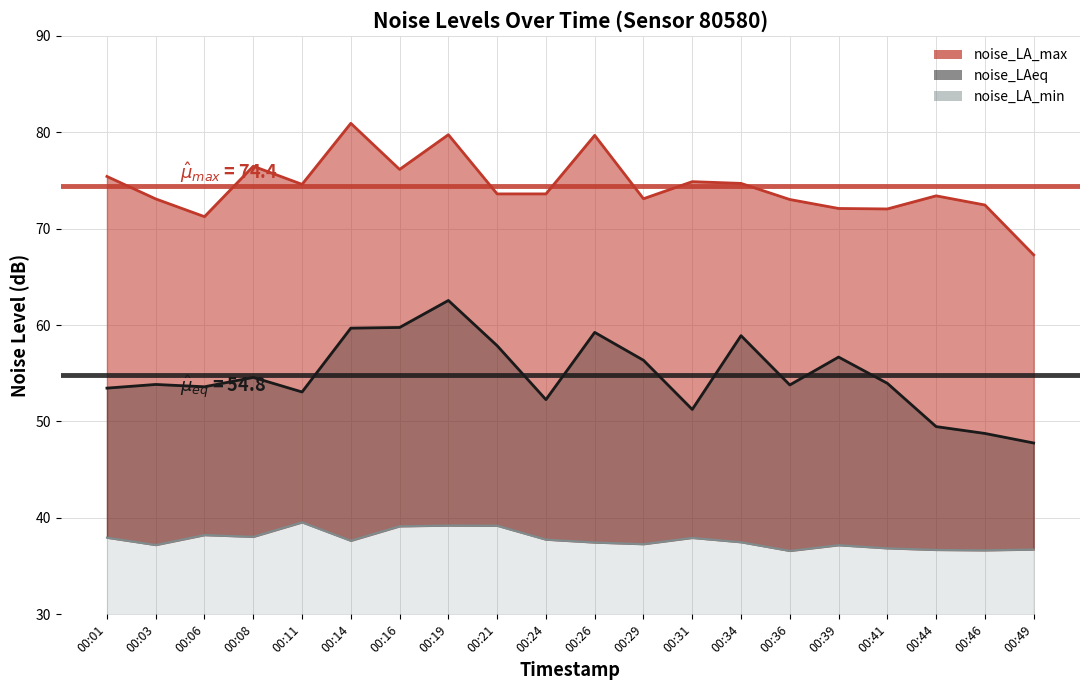

What is the lowest value of the noise_LAeq line series?

47.8